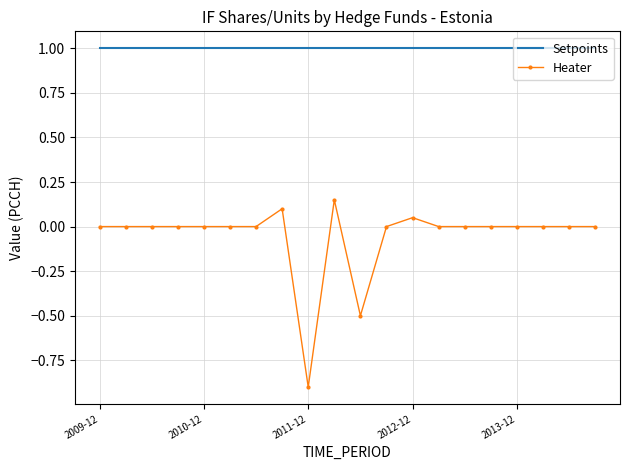

List the series in order of their peak value, highest first.

Setpoints, Heater